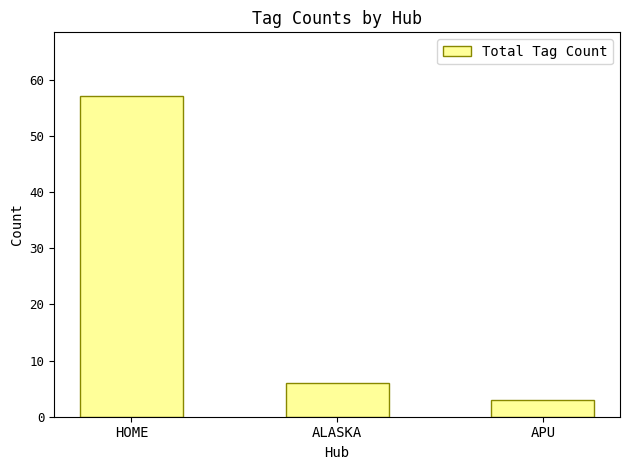

Does the chart contain any negative values?

No